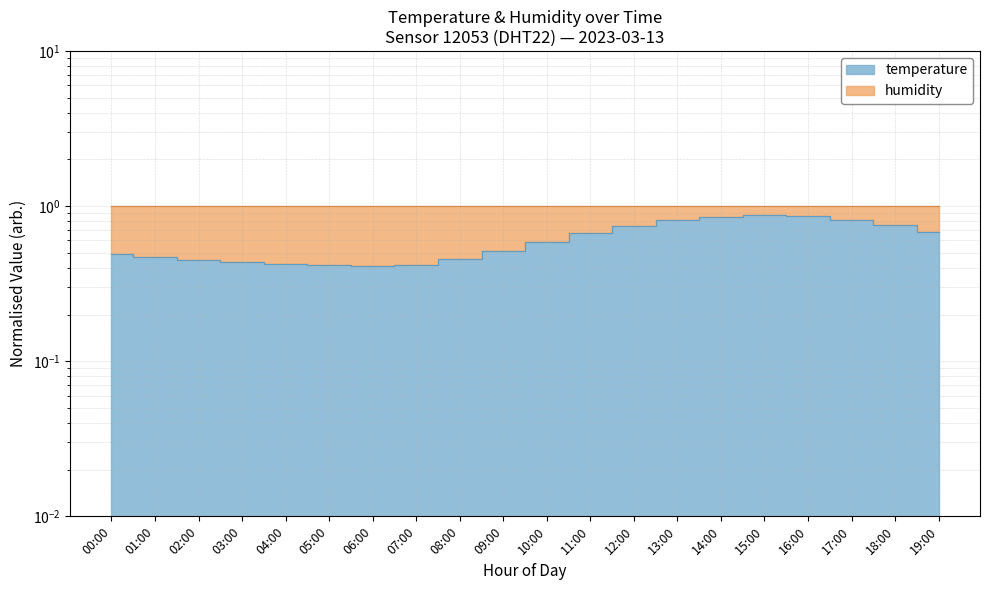

Is it true that the value at 17:00 is 0.8?

True